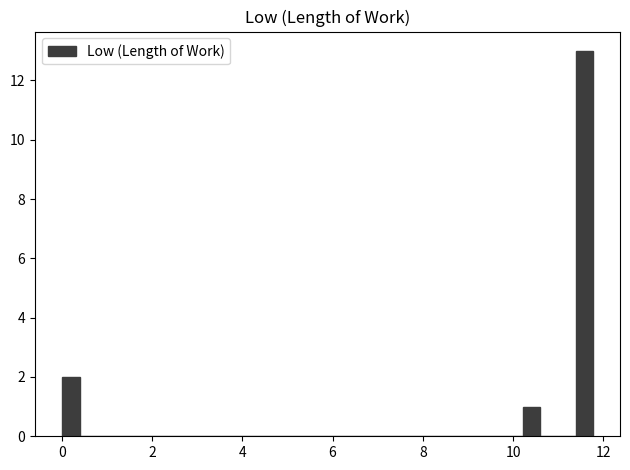

Read against the x-axis, roughly where is the centre of the tallest bar?

11.6